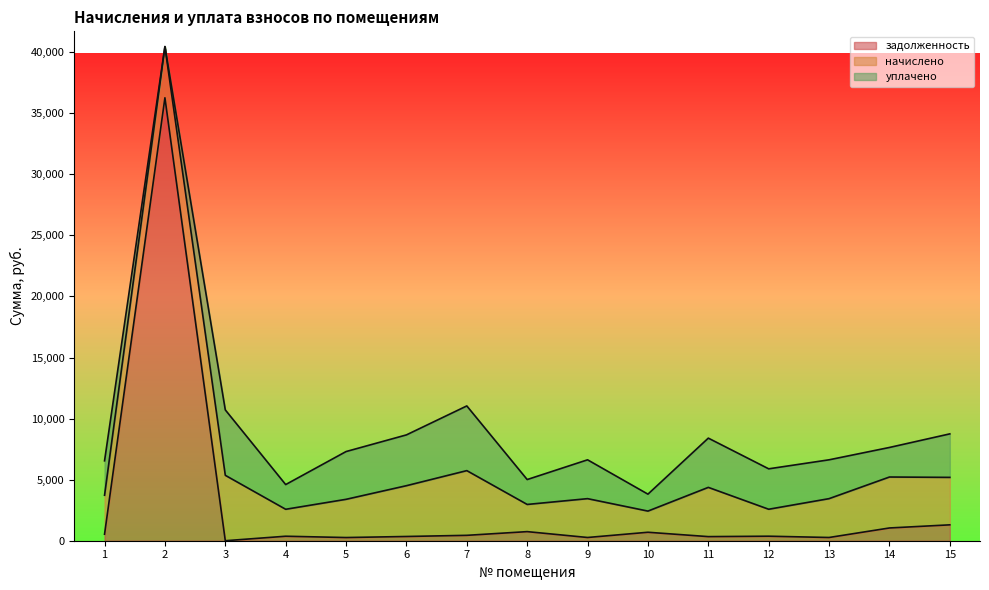

How many interior local peaks does the уплачено series have?

4